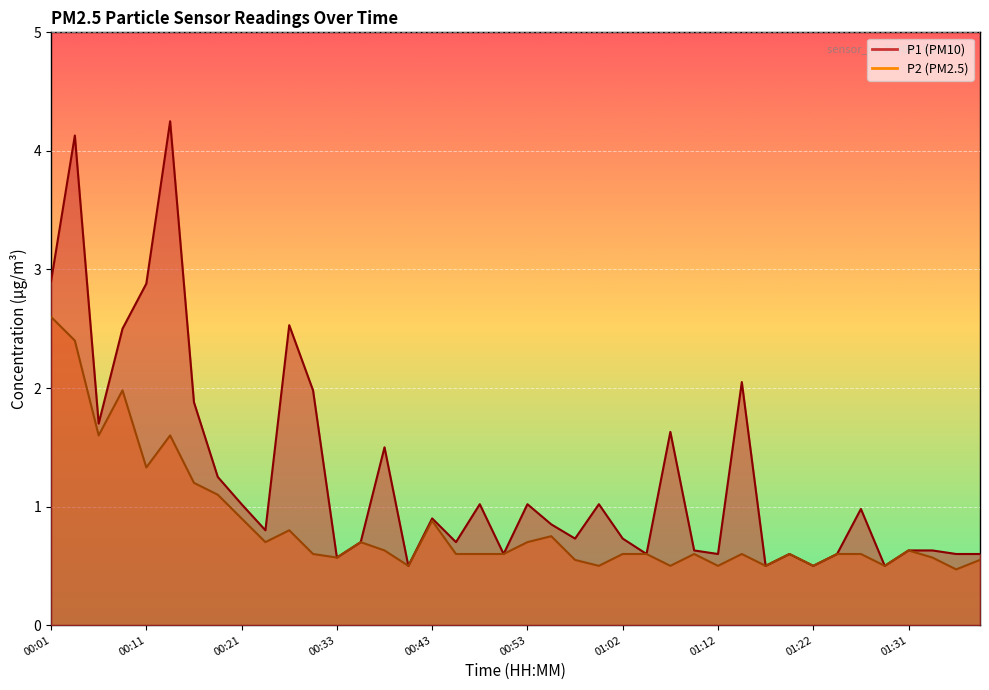

The value of P1 at 00:57 is 1.0. True or false?

False